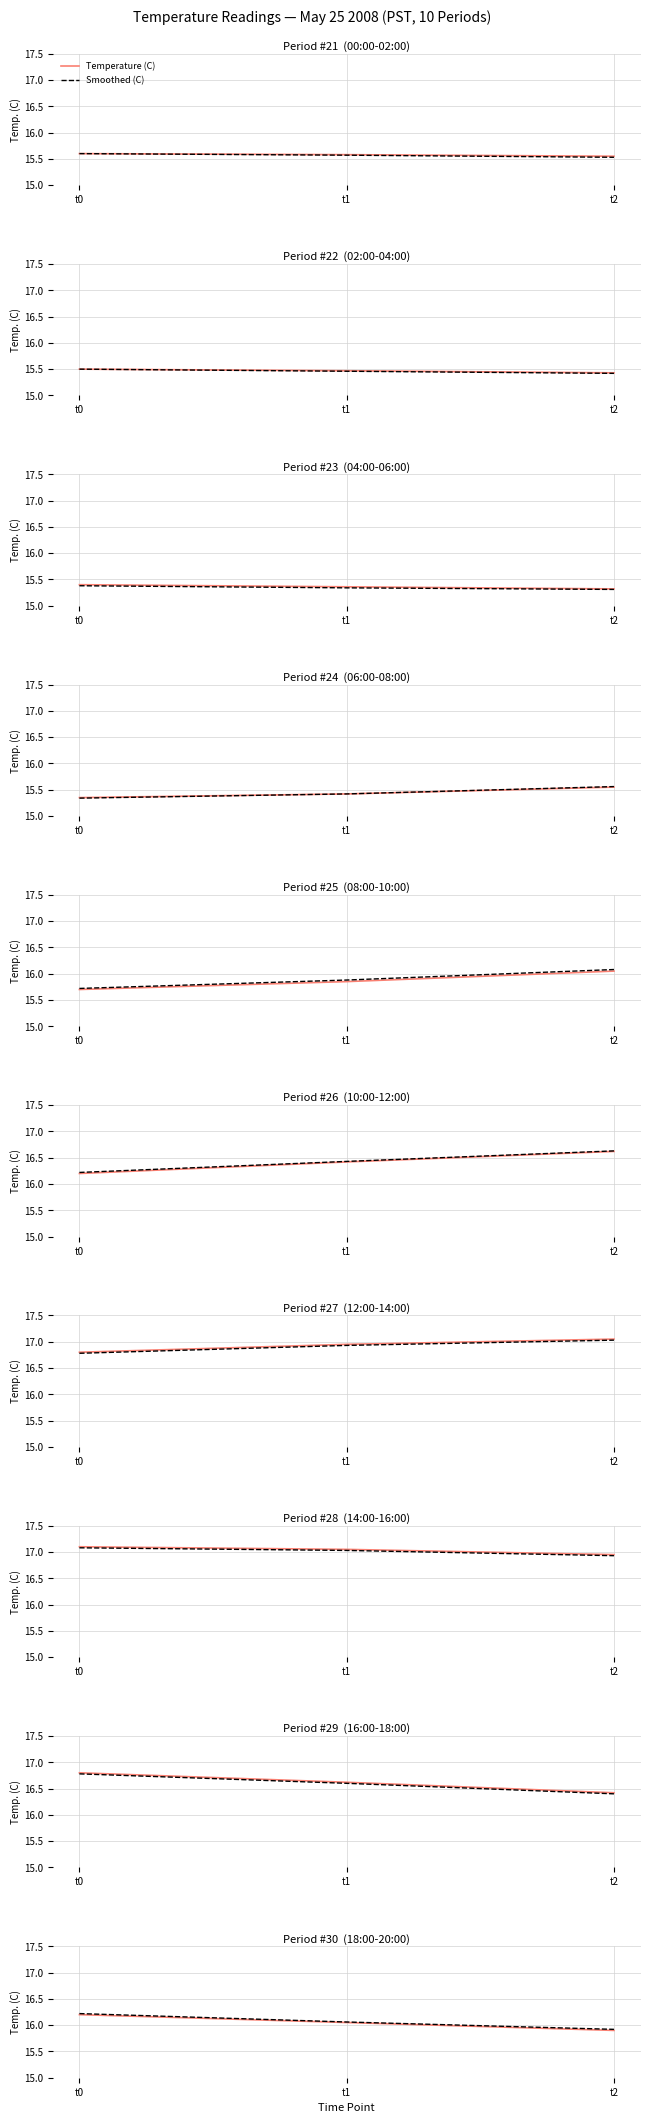

The value of Temperature (C) at t1 is 16.1. True or false?

True